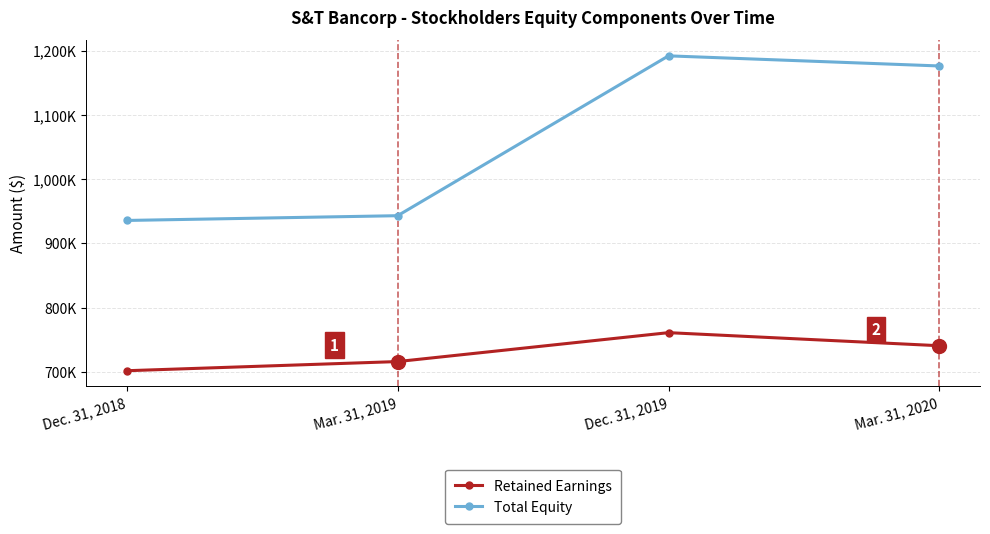

What are all the series names shown in the legend?

Retained Earnings, Total Equity